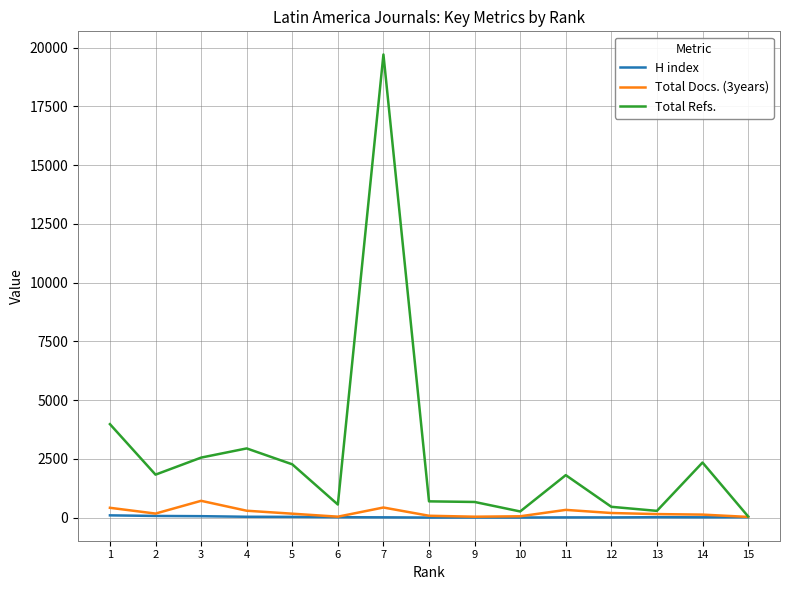

At which category does Total Docs. (3years) reach its first local peak?

3